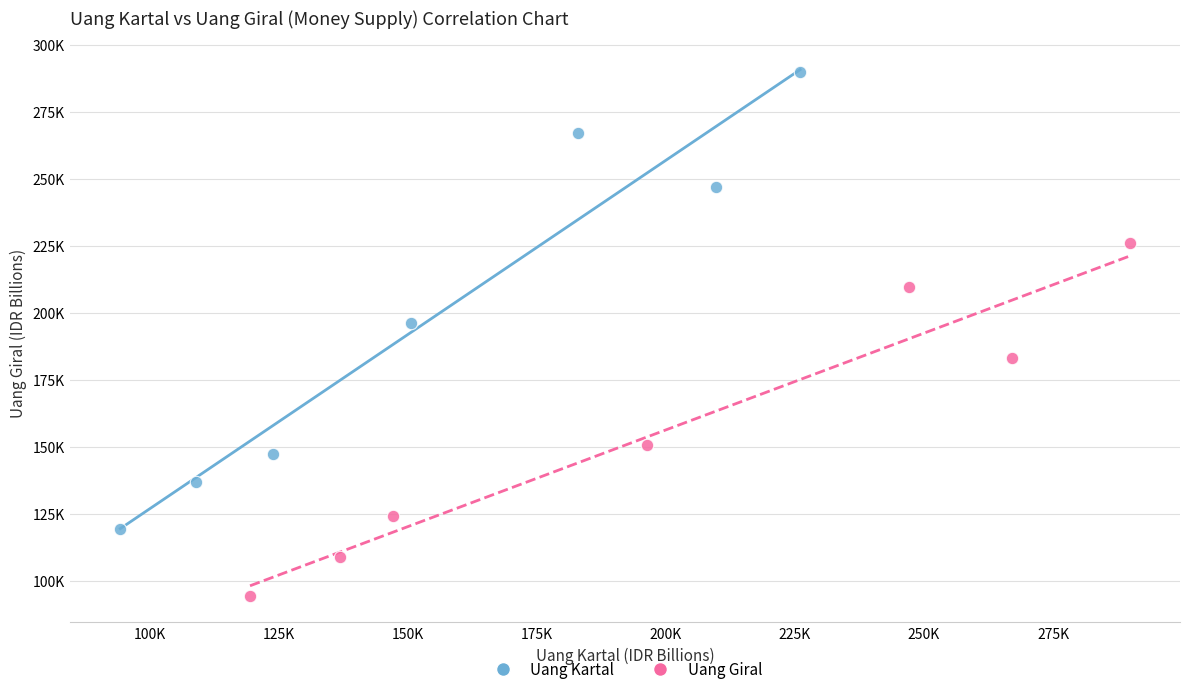

What are all the series names shown in the legend?

Uang Kartal, Uang Giral